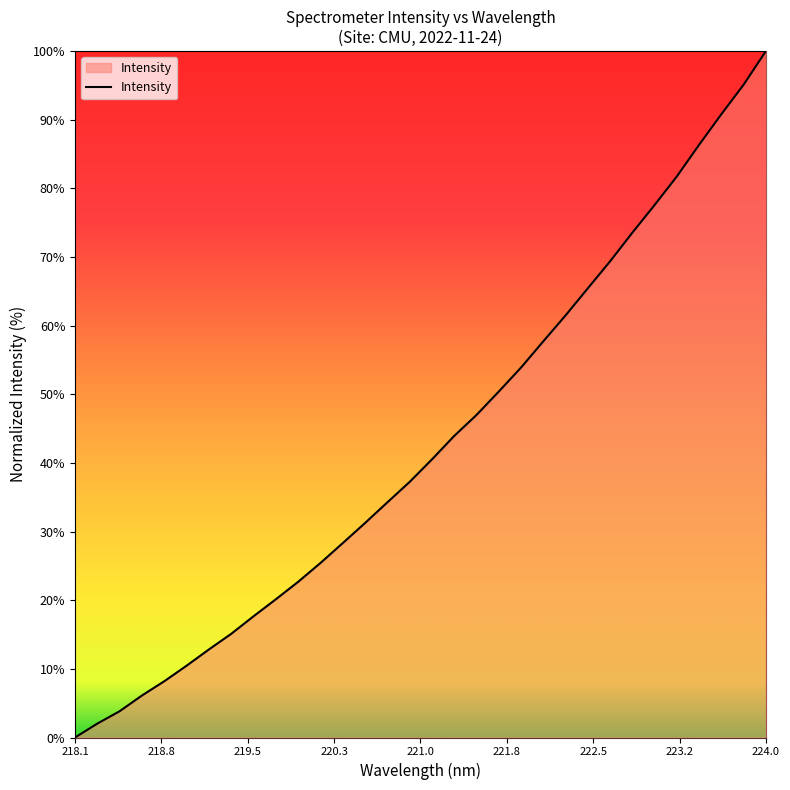

What is the greatest value displayed?

100.0